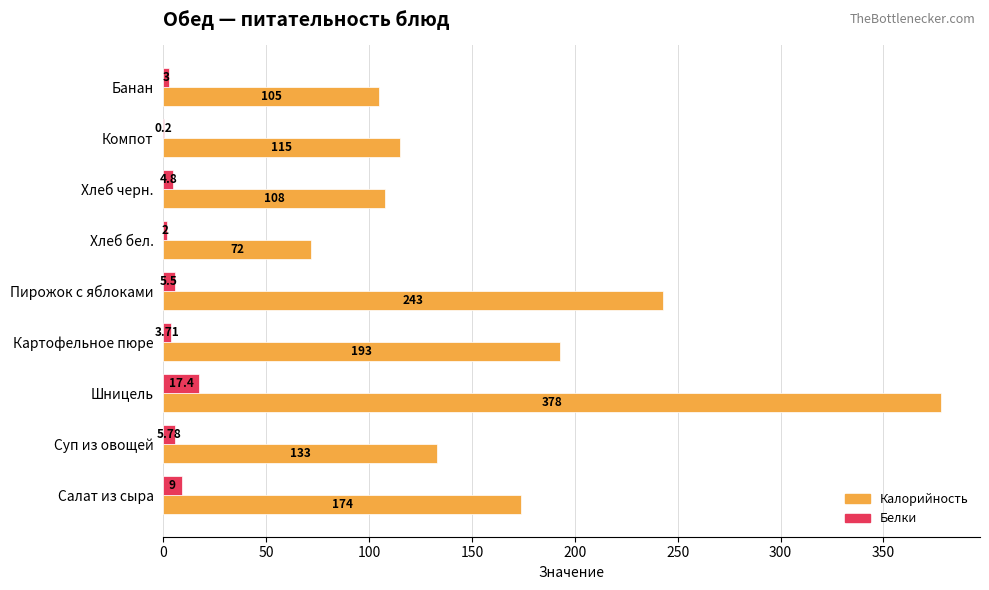

What is the sum of all Калорийность values?

1521.0